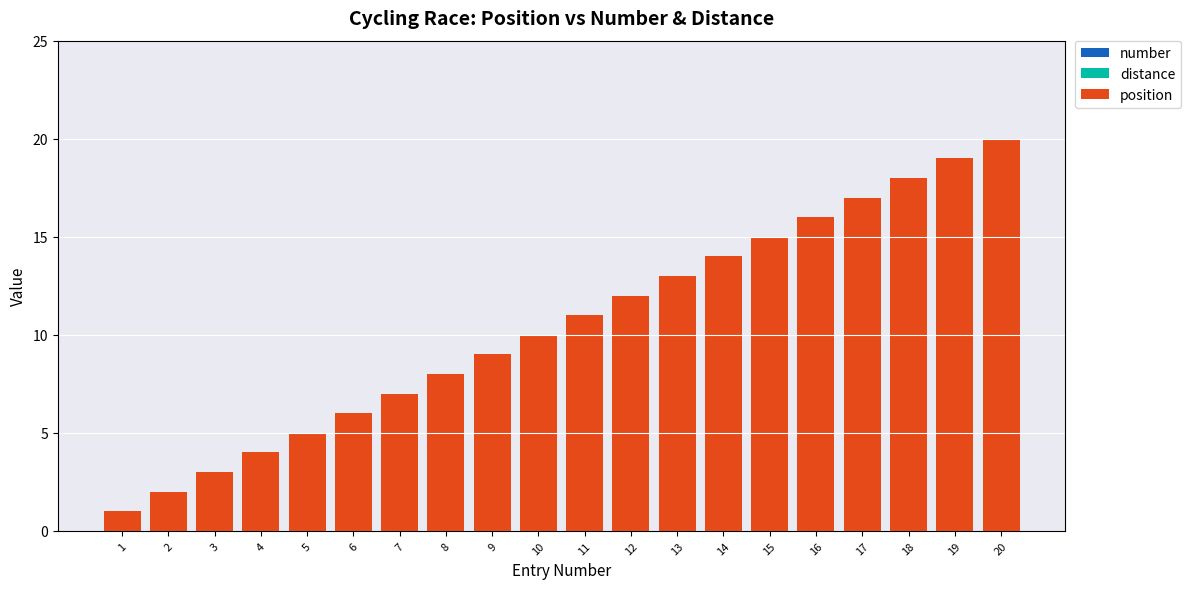

What is the change in value from 19 to 20?

+1